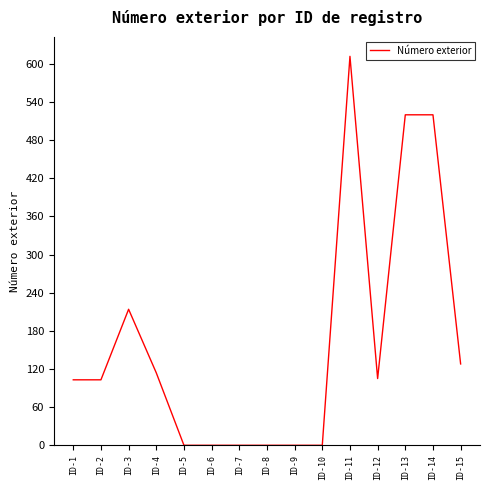

How many values are between 0 and 214?

12